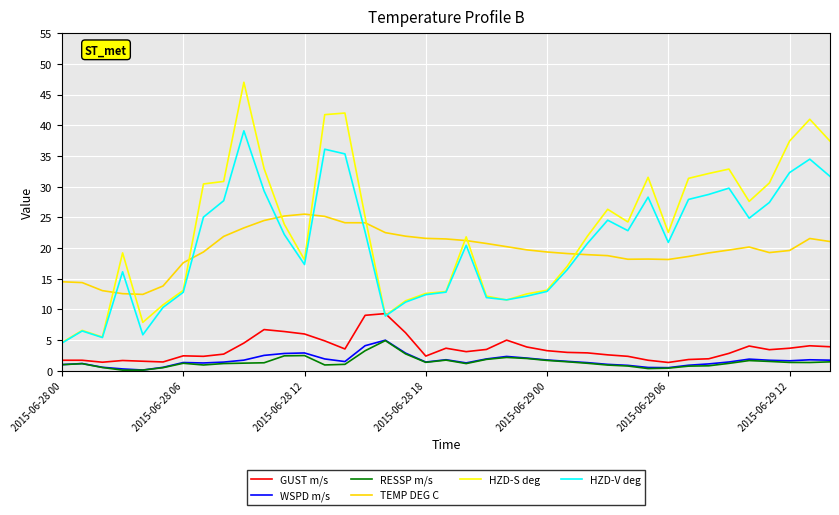

True or false: TEMP DEG C and GUST m/s intersect in this chart.

False